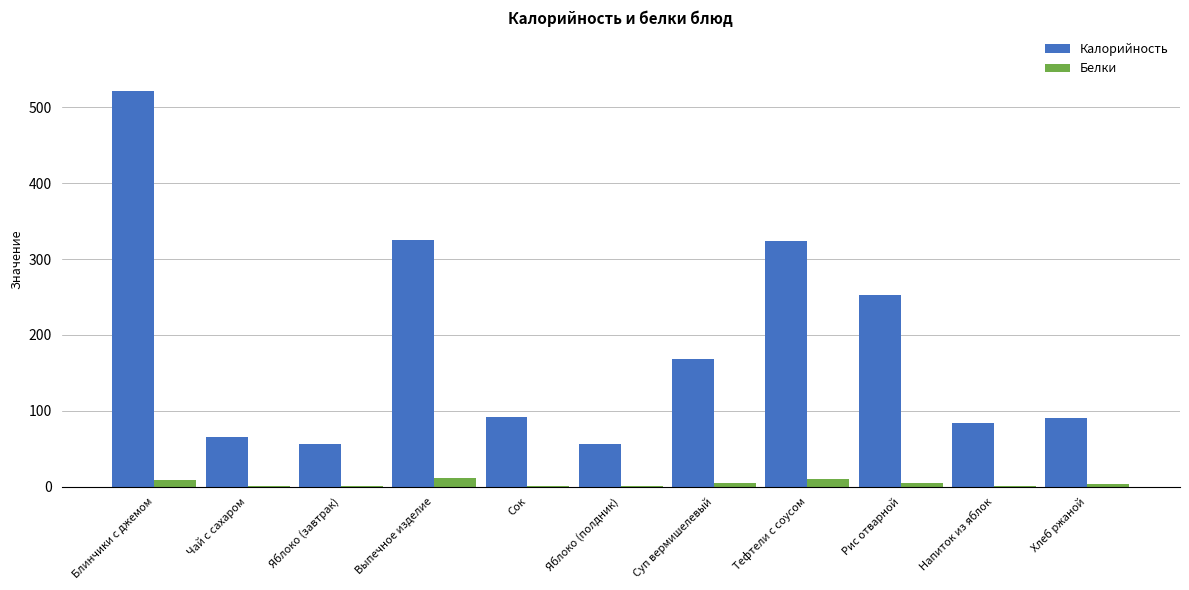

The value of Калорийность at Чай с сахаром is 114.3. True or false?

False